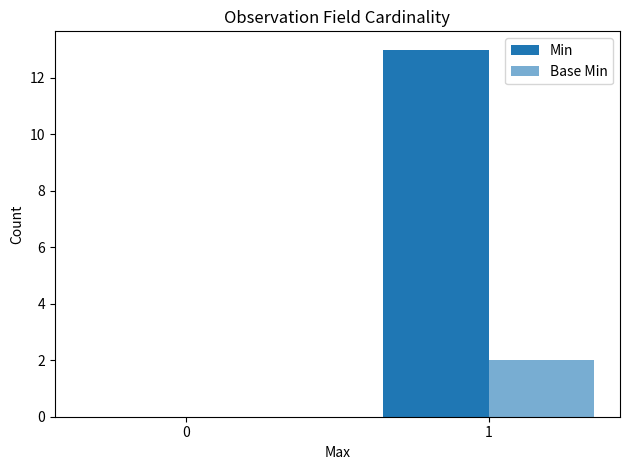

How many series are shown in this chart?

2